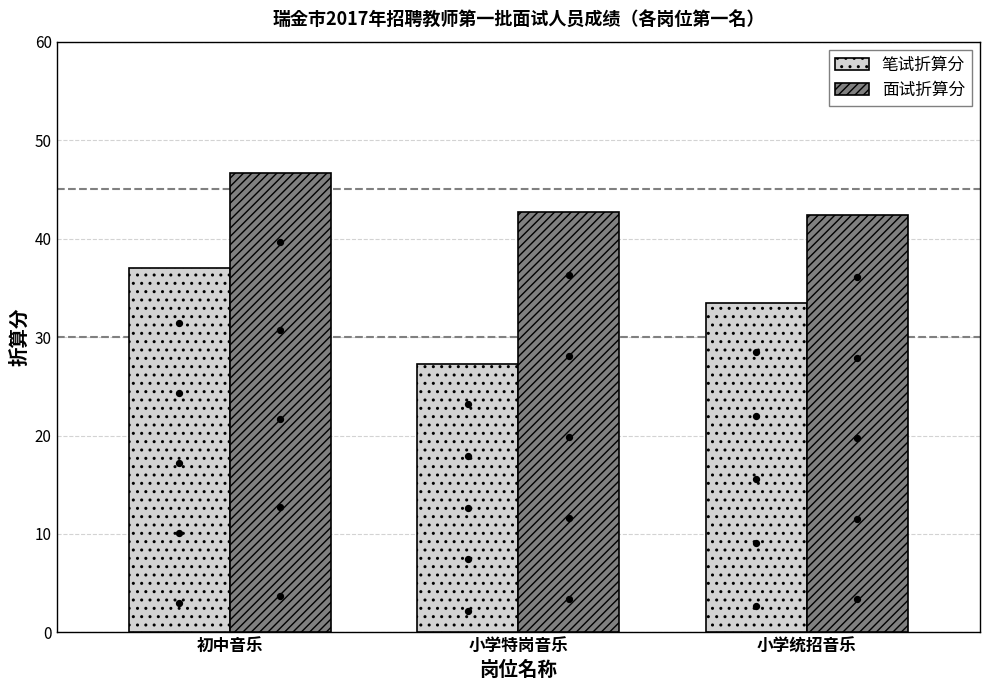

At how many categories does at least one series exceed 38?

3